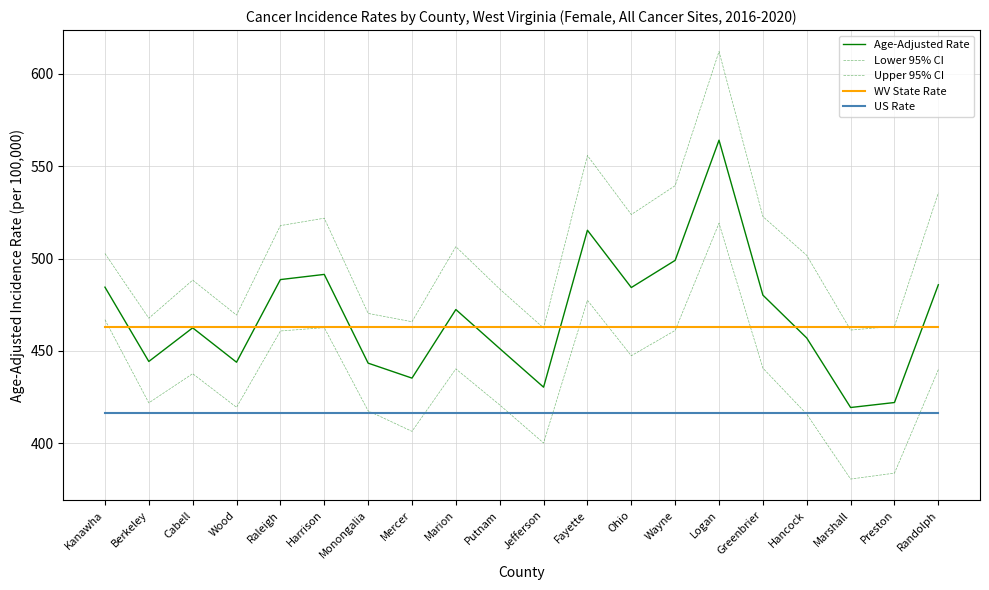

Is it true that Upper 95% CI equals 883.5 at Wayne?

False